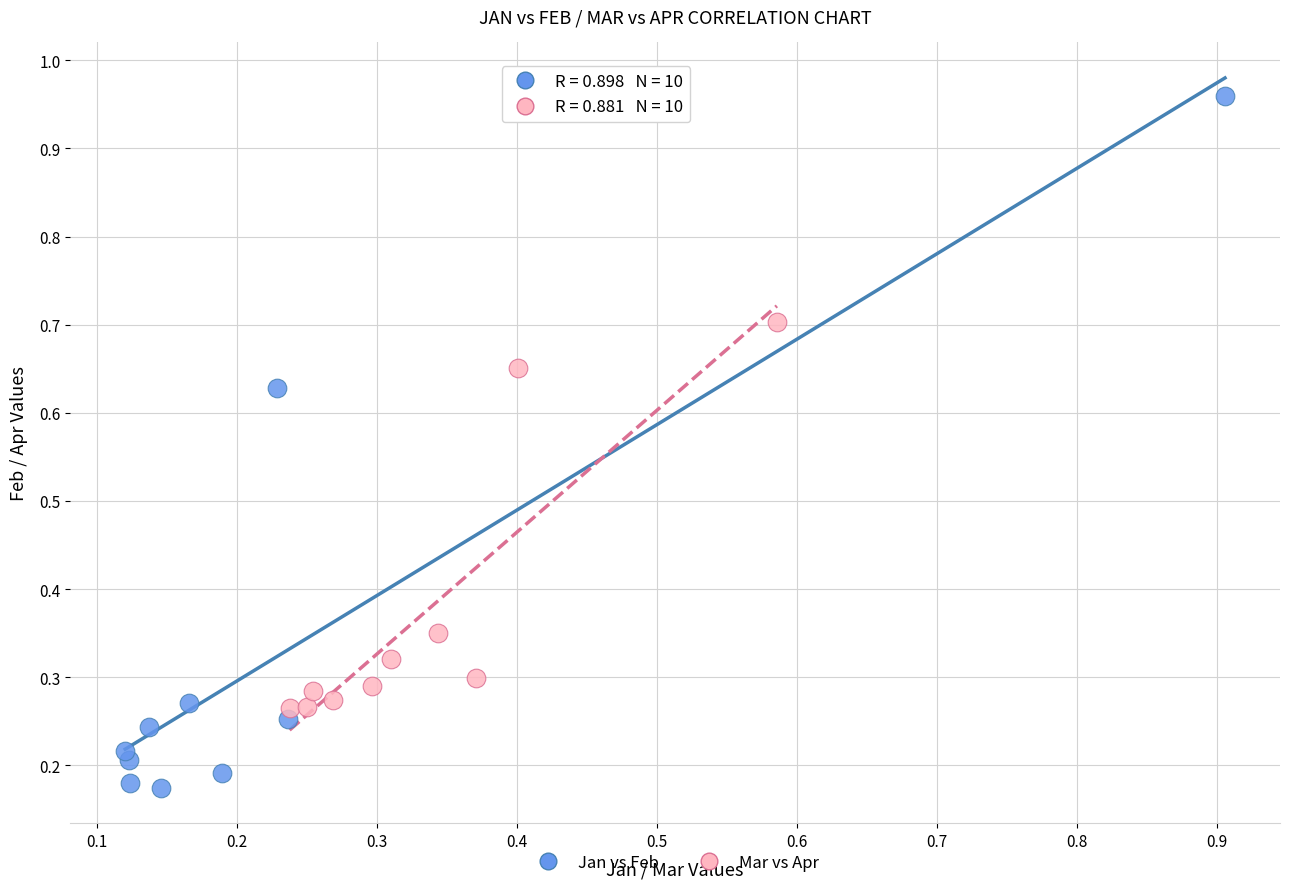

Which series reaches the minimum Y coordinate?

Jan vs Feb